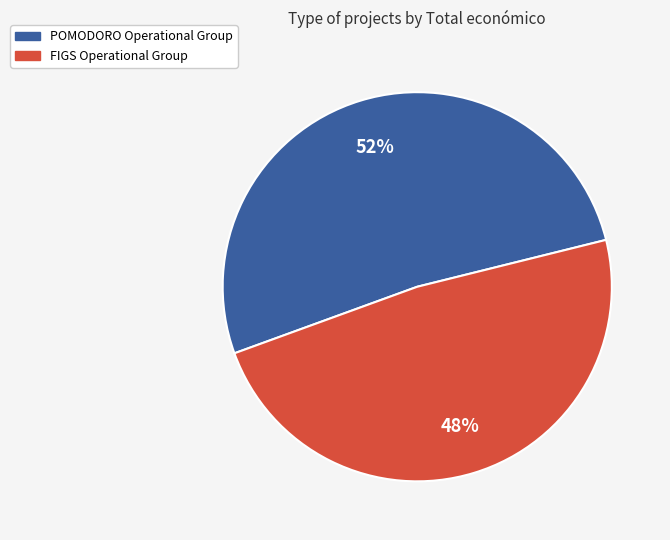

What percentage is the POMODORO Operational Group slice, to the nearest percent?

52%